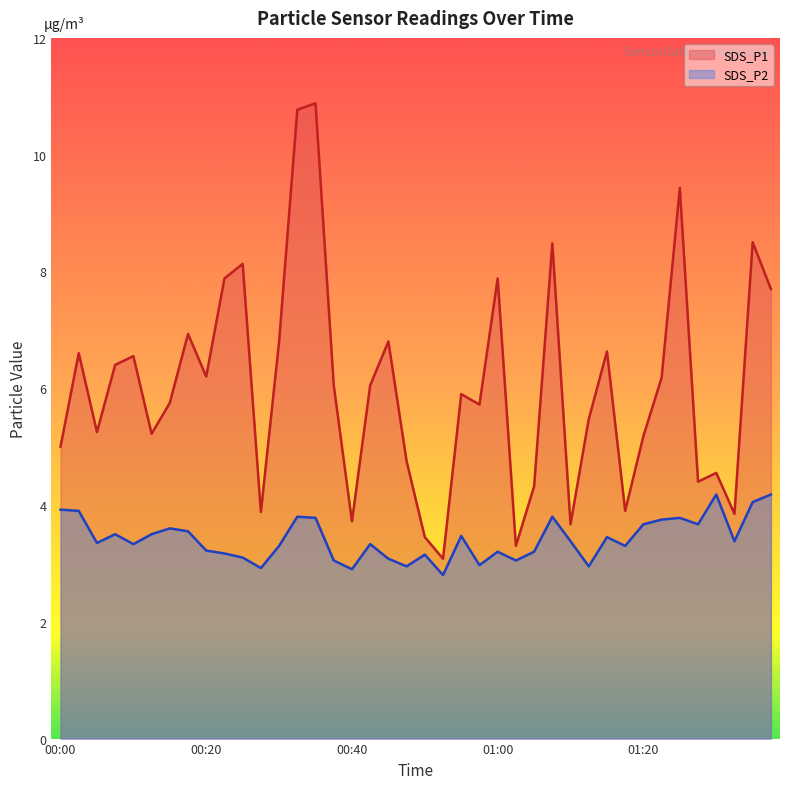

Which series changed the most between 01:15 and 01:22?

SDS_P1